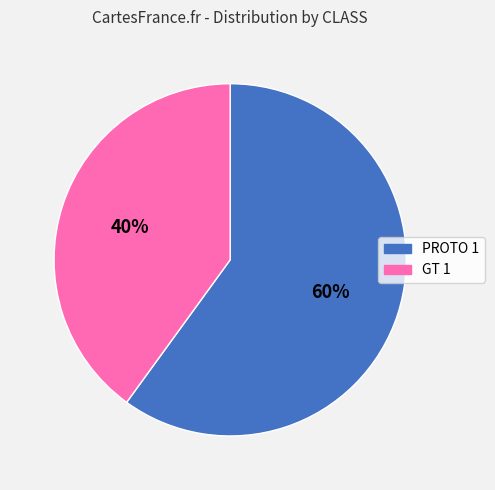

Which slice is the smallest?

GT 1